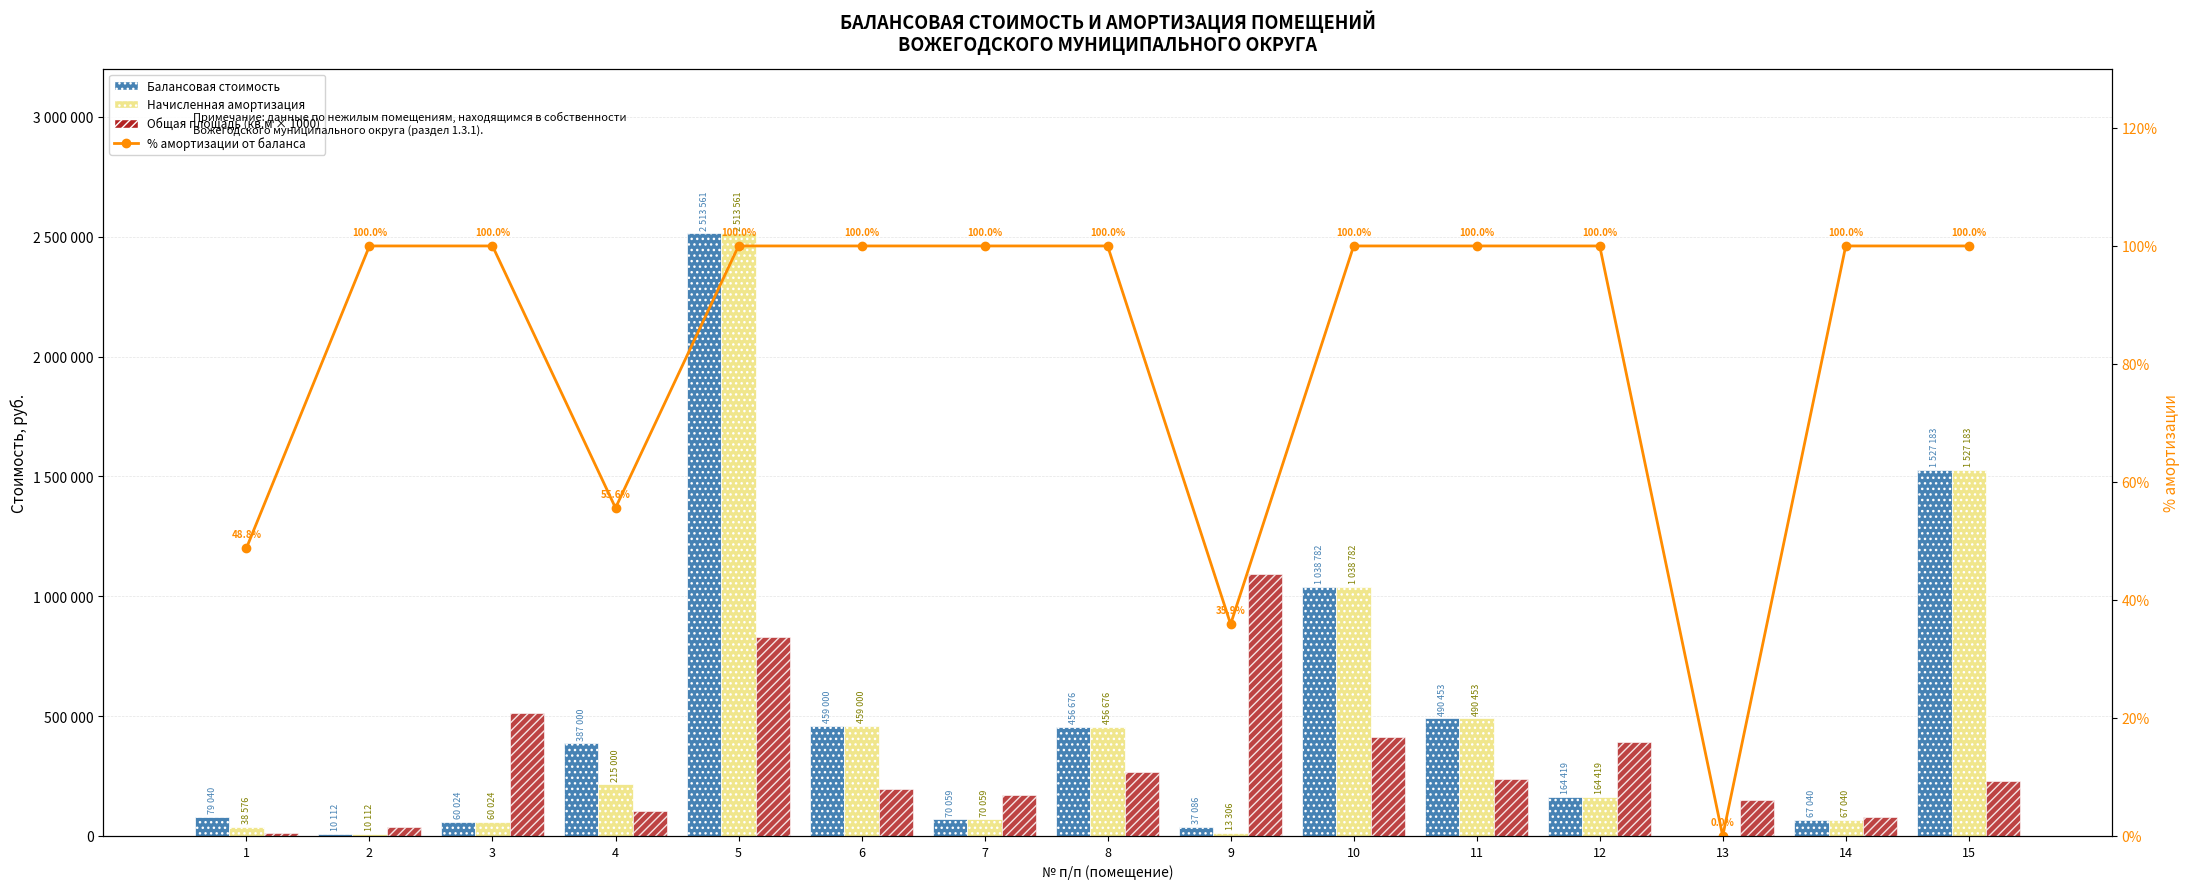

Where is Общая площадь (кв.м × 1000) nearest to the value 554000?

3